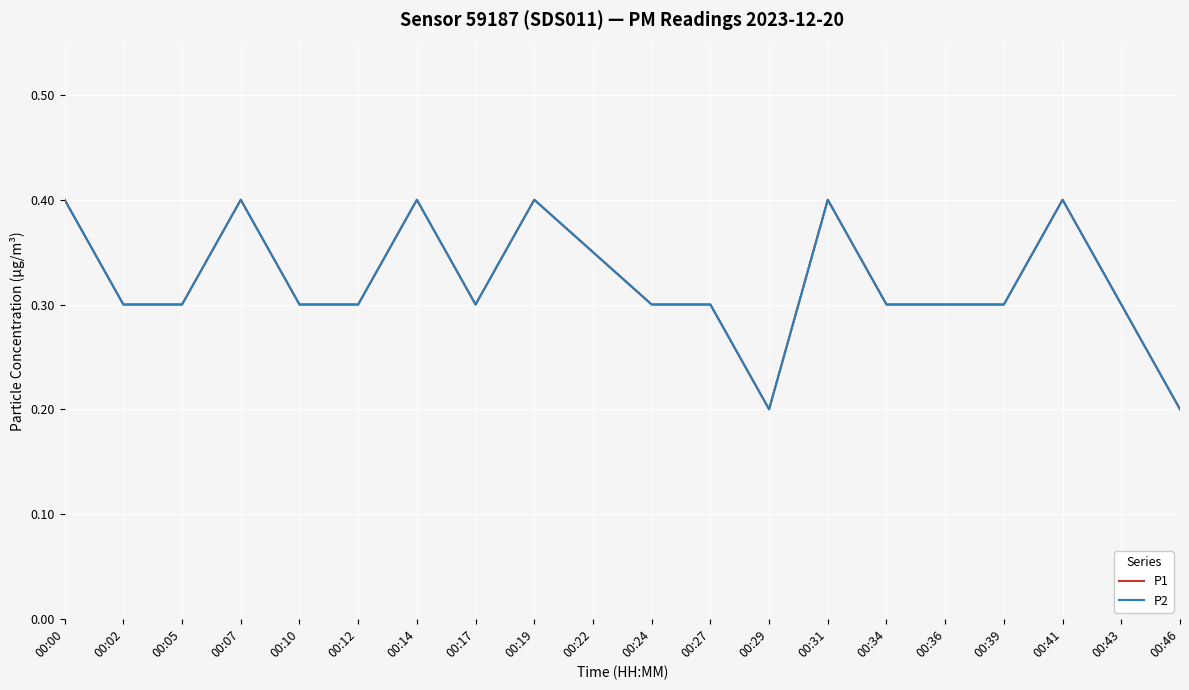

Which series has the largest total across all categories?

P1